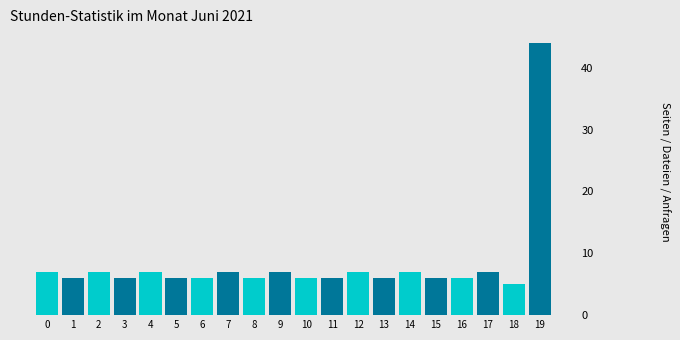

Reading right to left, list all the values displayed in this chart.

44	5	7	6	6	7	6	7	6	6	7	6	7	6	6	7	6	7	6	7